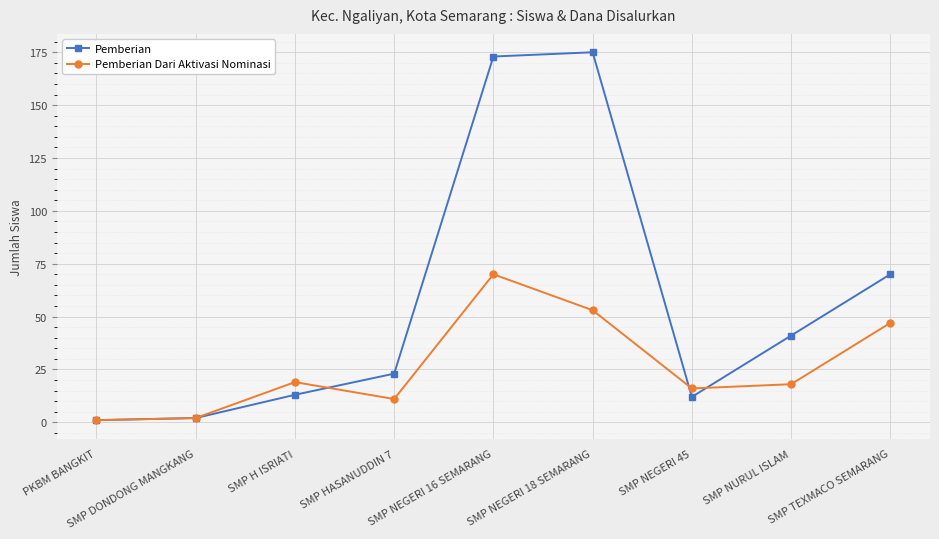

Is it true that Pemberian equals 13 at SMP H ISRIATI?

True